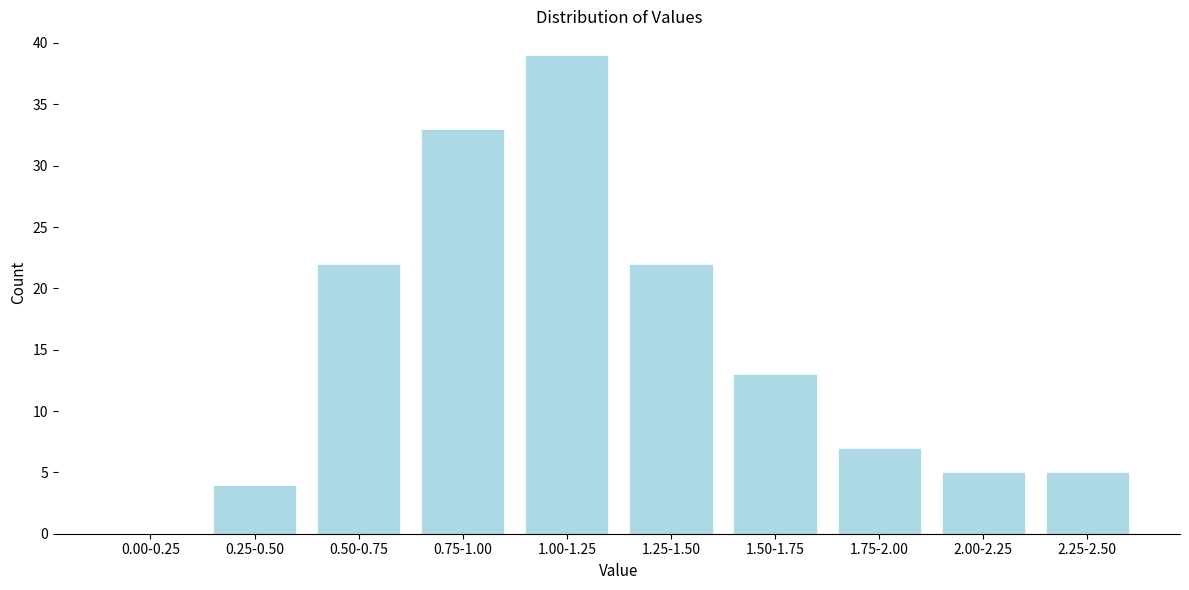

Reading left to right, extract all data points from this chart.

0.00-0.25=0	0.25-0.50=4	0.50-0.75=22	0.75-1.00=33	1.00-1.25=39	1.25-1.50=22	1.50-1.75=13	1.75-2.00=7	2.00-2.25=5	2.25-2.50=5